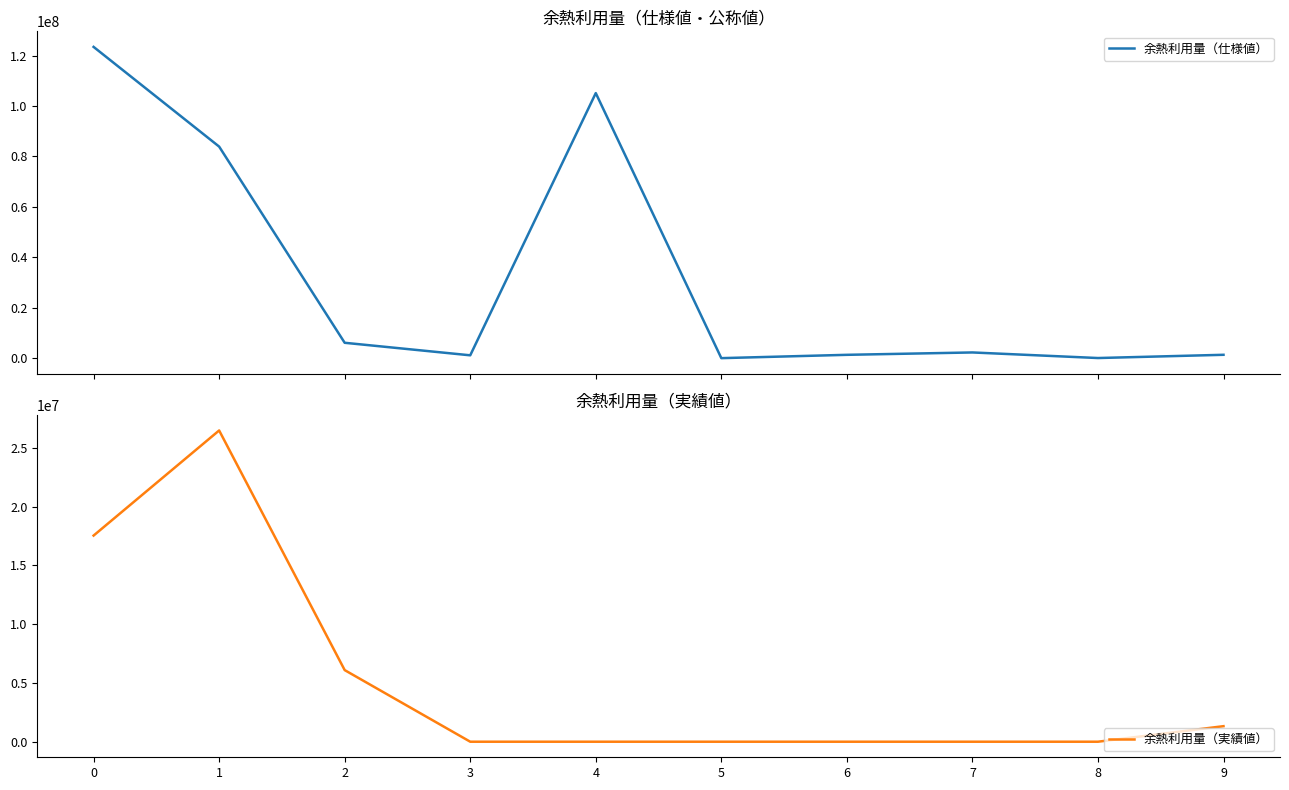

What is the highest value of the 余熱利用量（実績値） series?

26481806